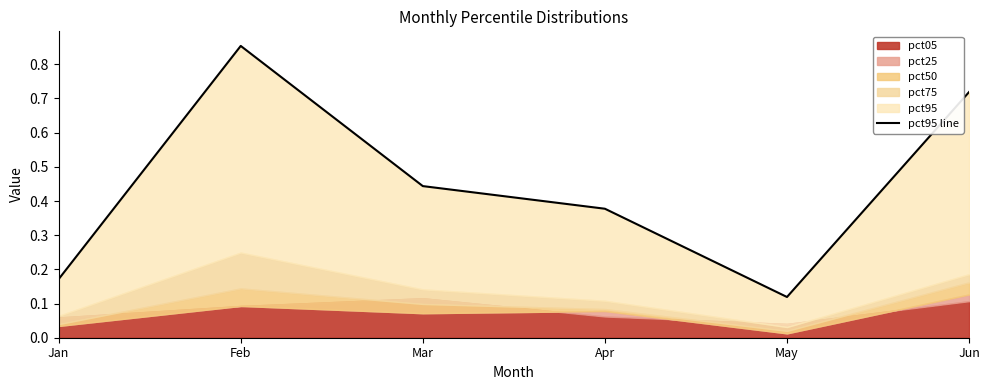

How many interior local peaks (higher than both neighbors) does the data have?

1